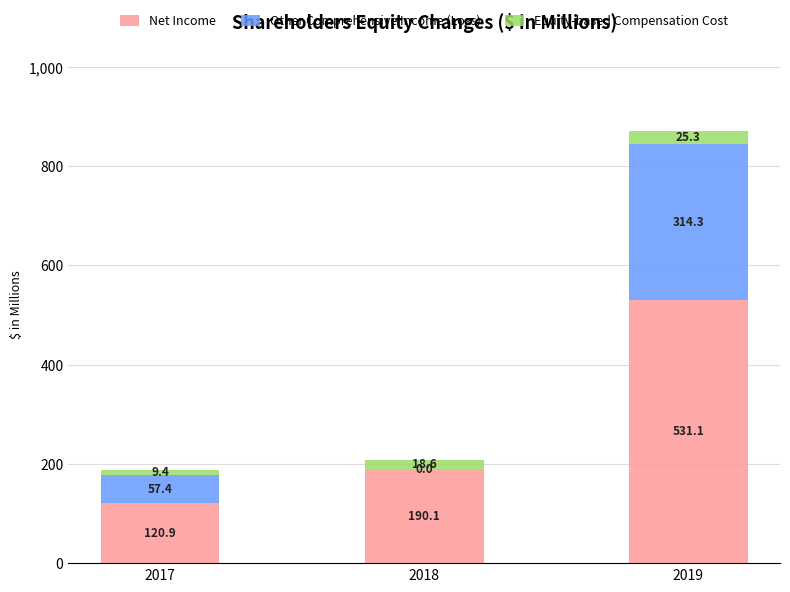

What is the total value across all series at 2018?

208.7